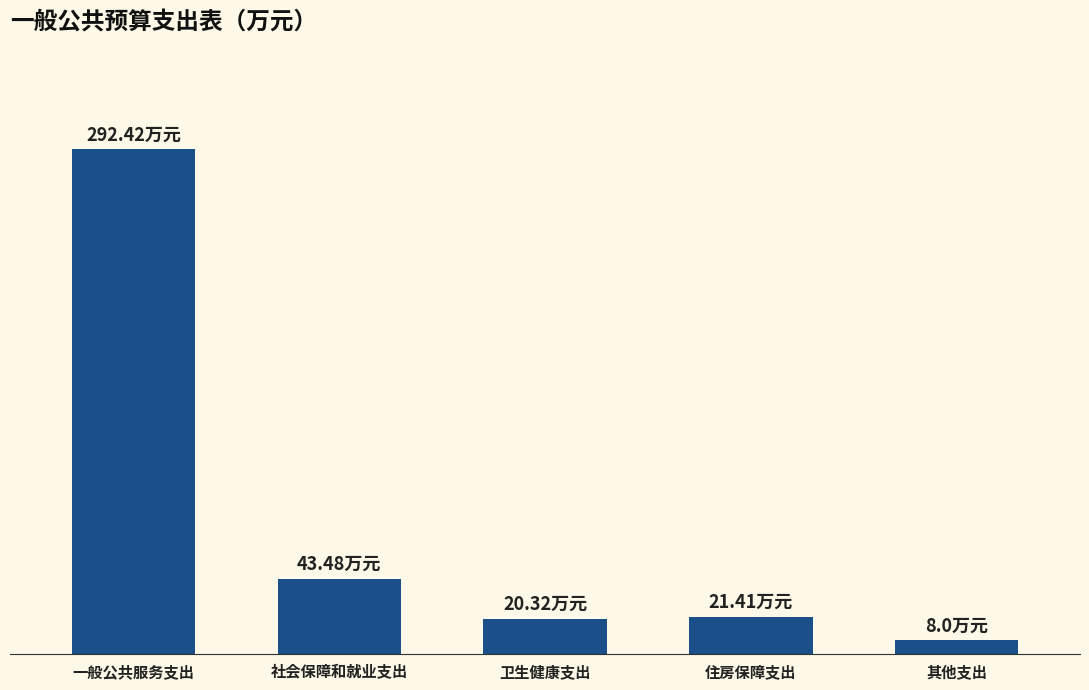

What is the difference between the values at 社会保障和就业支出 and 一般公共服务支出?

248.9